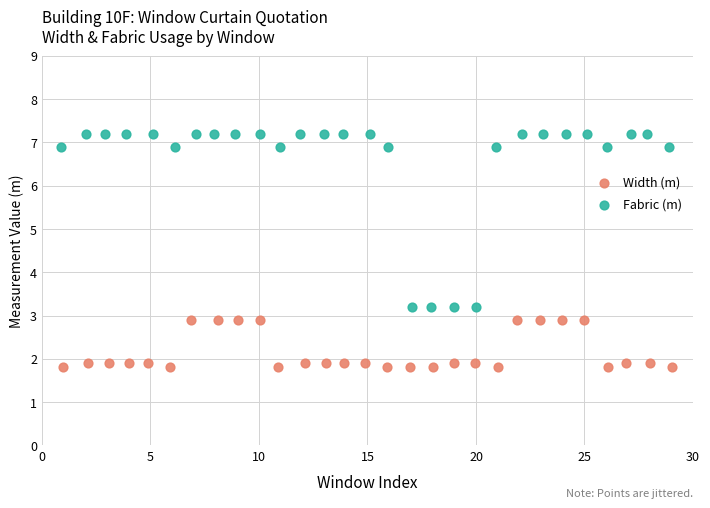

Which series reaches the minimum Y coordinate?

Width (m)